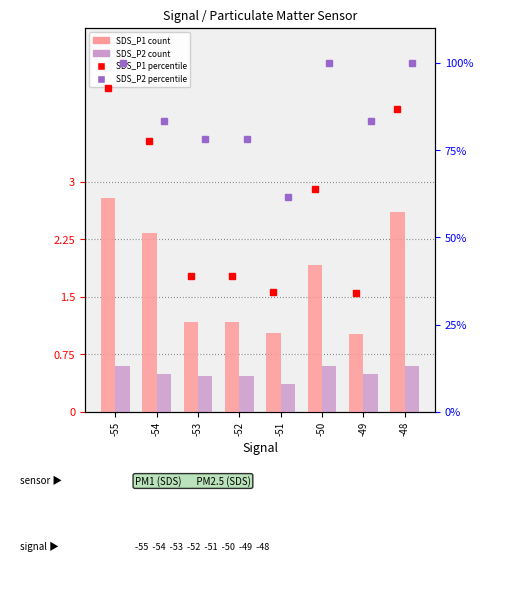

Is it true that SDS_P1 value equals 2.8 at -55?

True